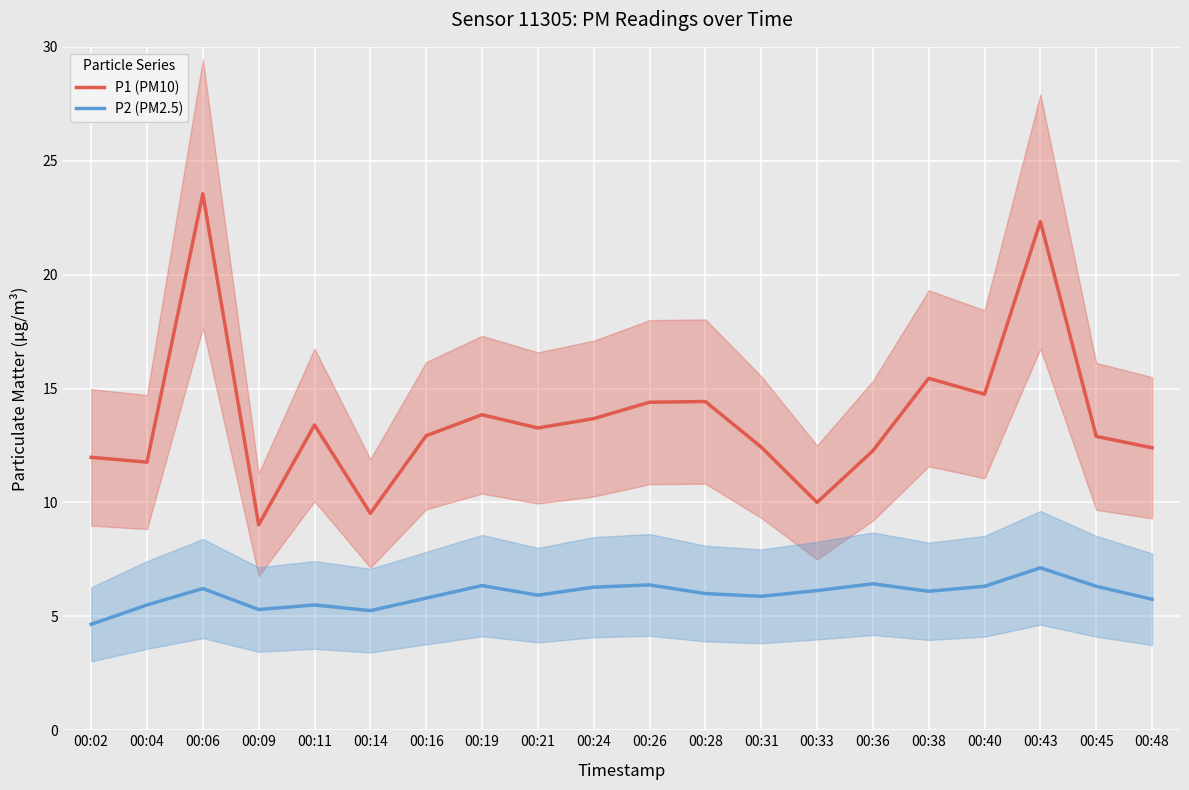

At how many categories does at least one series exceed 14?

6